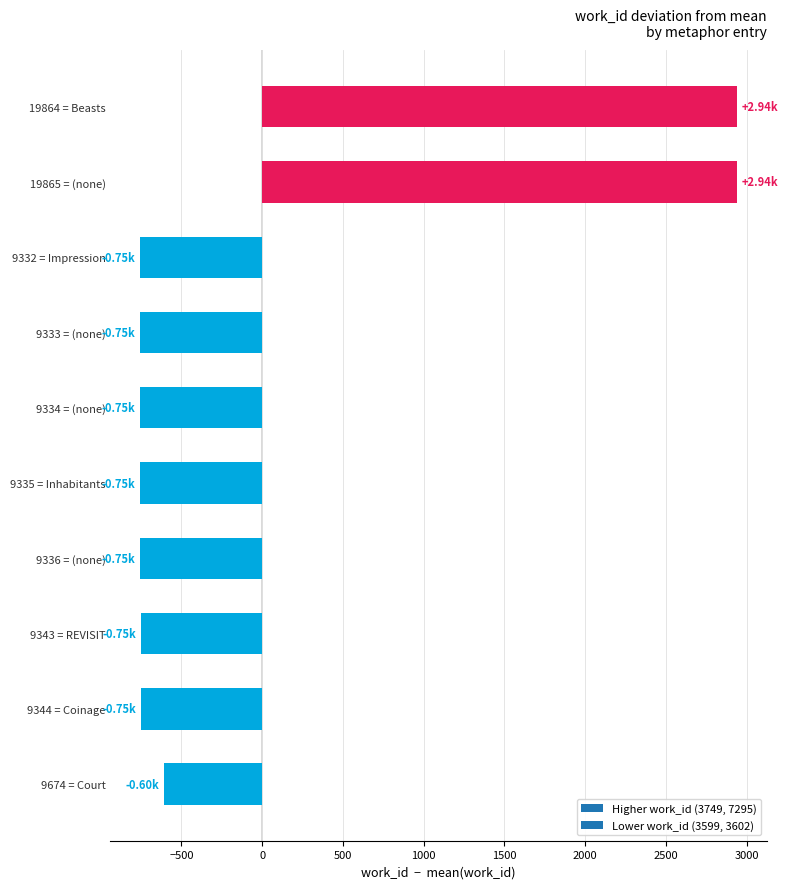

What is the difference between the maximum and minimum values?

3696.0